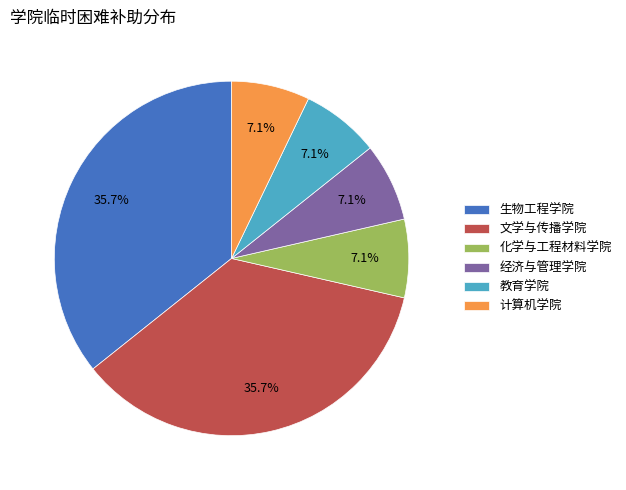

Do 生物工程学院 and 化学与工程材料学院 together represent more than half of the pie?

No